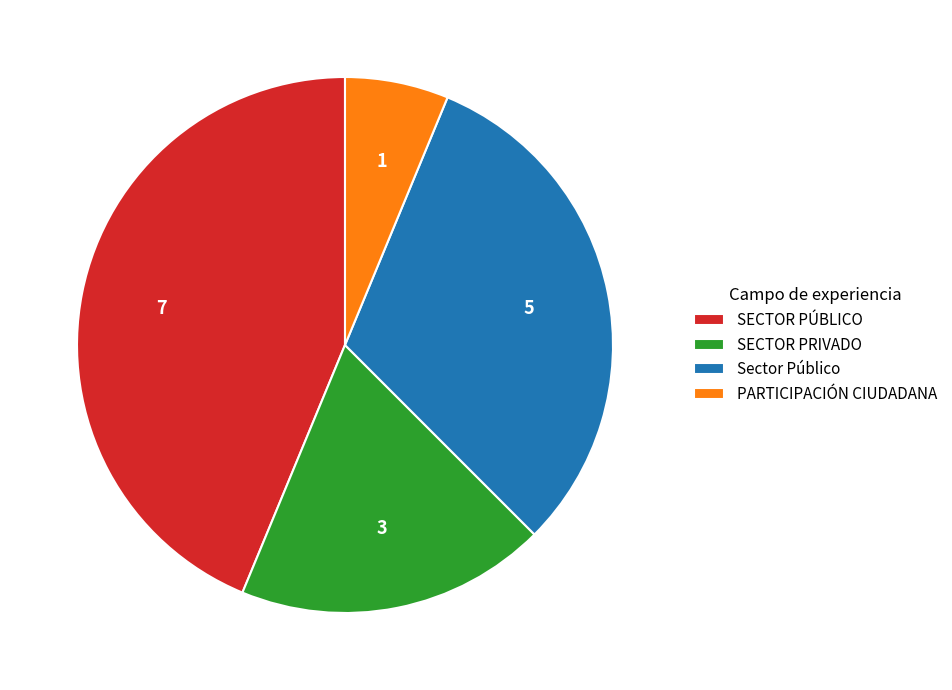

Combined, do SECTOR PÚBLICO and Sector Público account for over 50%?

Yes